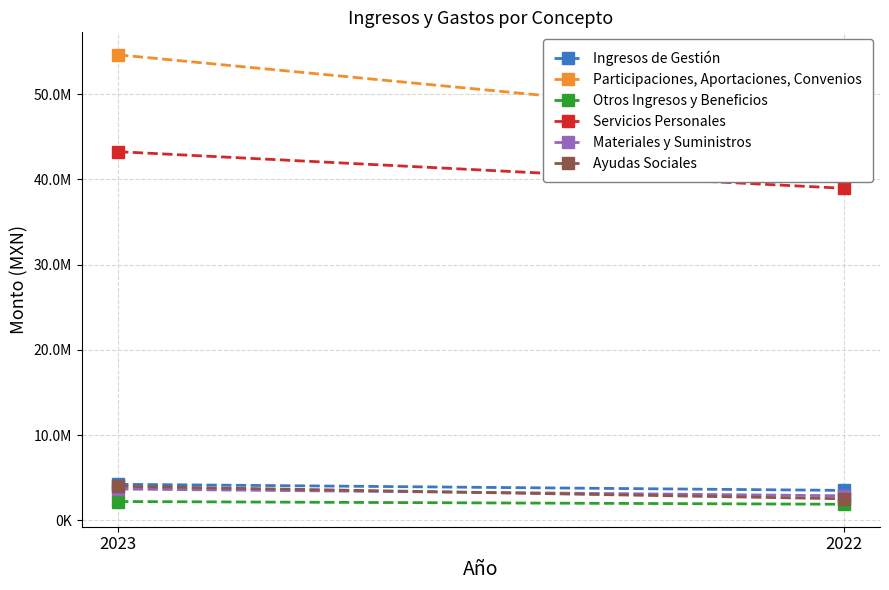

What is the difference between the maximum and minimum values in the Servicios Personales series?

4294072.6